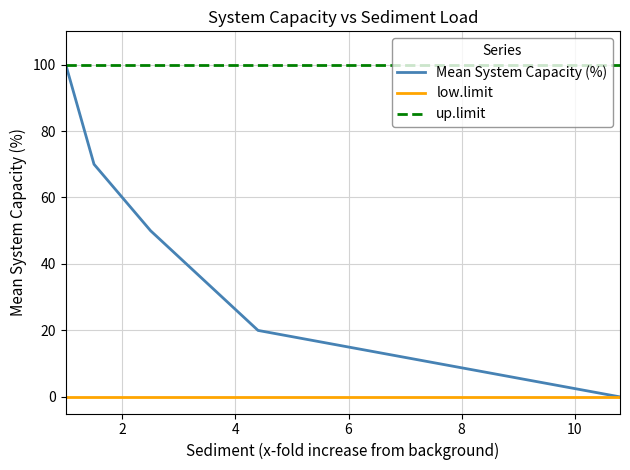

True or false: up.limit and low.limit intersect in this chart.

False